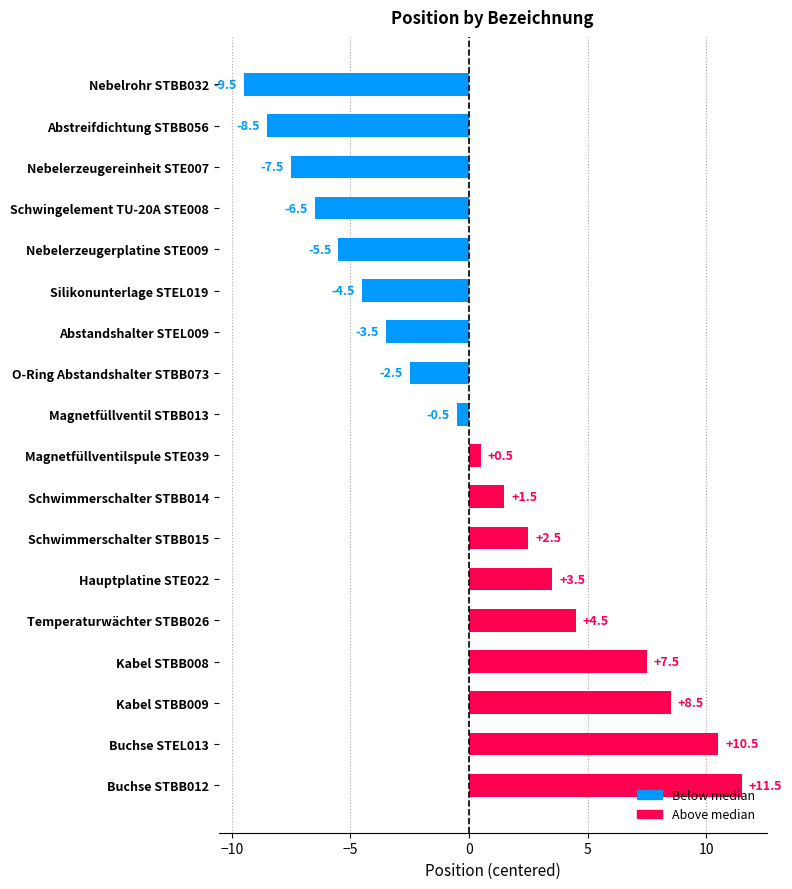

What is the sum of all values?

2.0